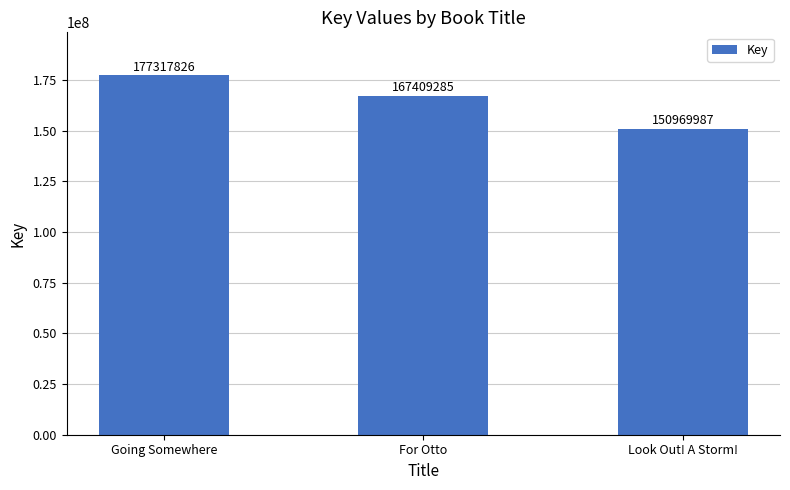

At which label is the value closest to 164143906?

For Otto